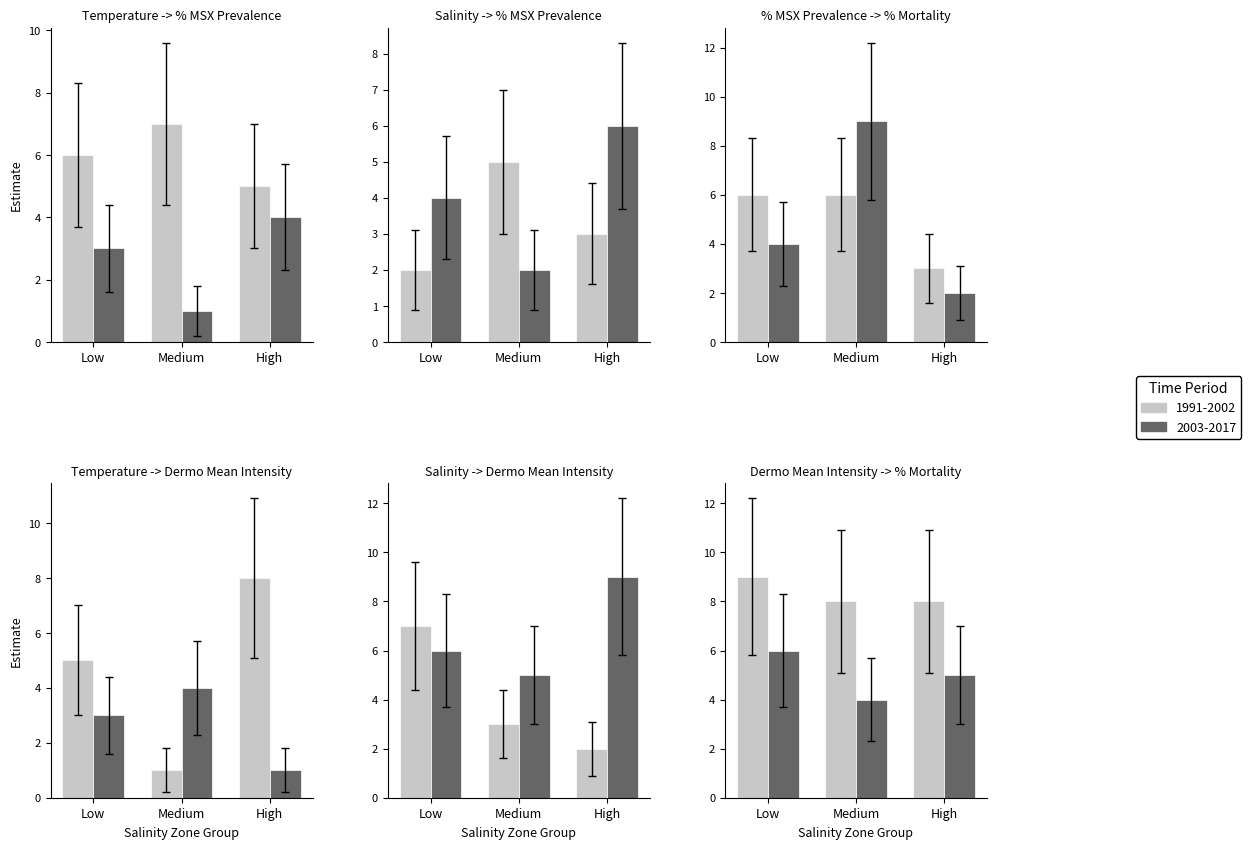

Which series has the widest spread of values?

1991-2002